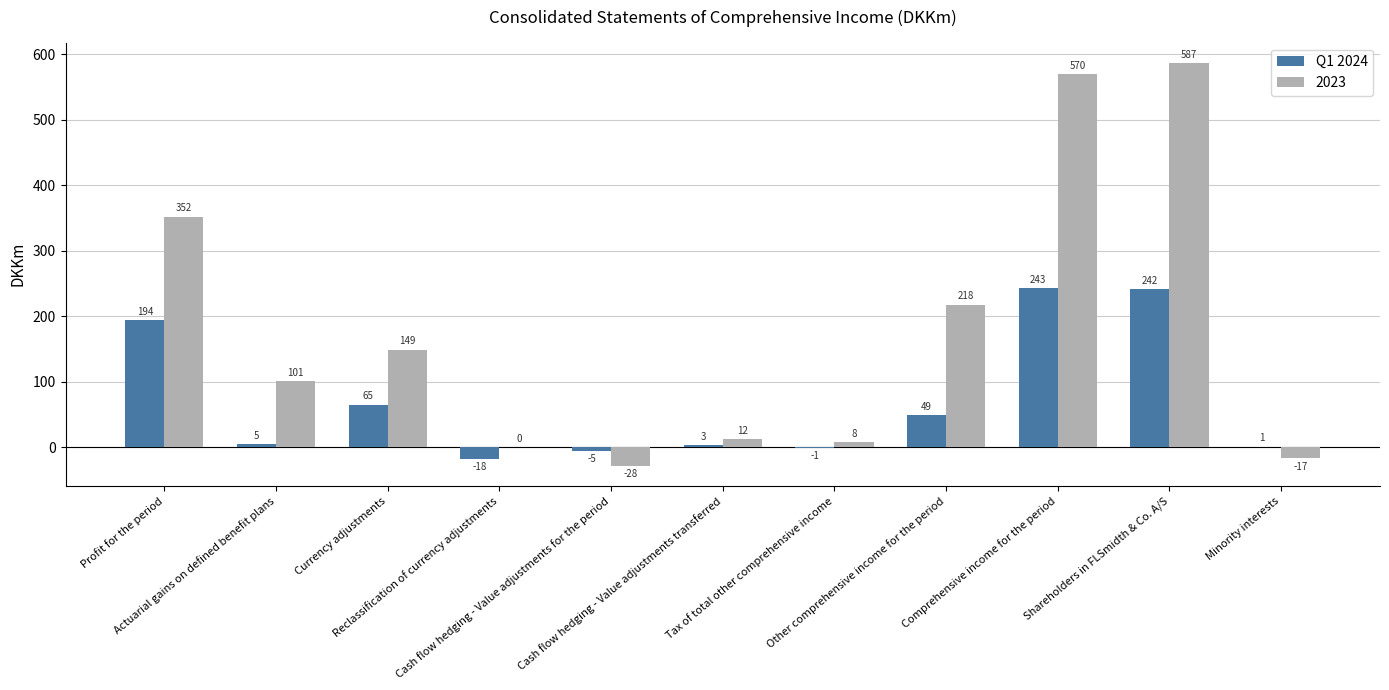

What is the highest value of the Q1 2024 series?

243